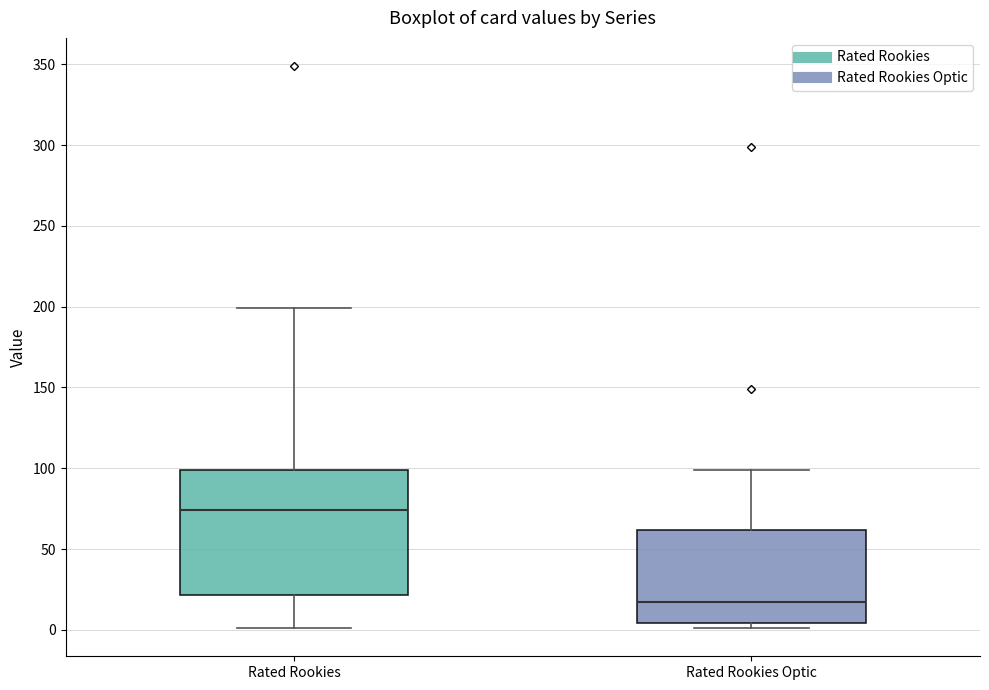

Comparing the boxes themselves (not the whiskers), which one is the tallest?

Rated Rookies